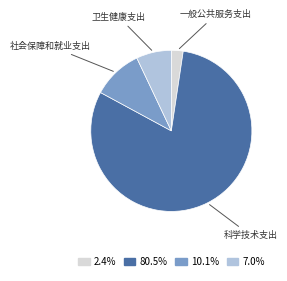

Is there a majority slice in this chart?

Yes